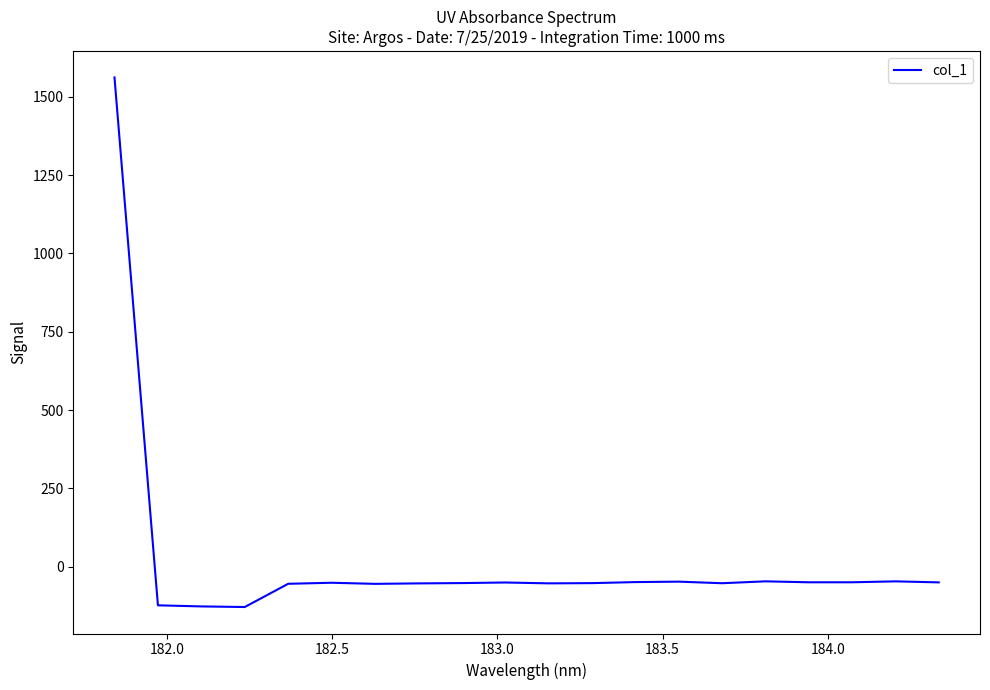

What is the difference between the maximum and minimum values?

1690.8